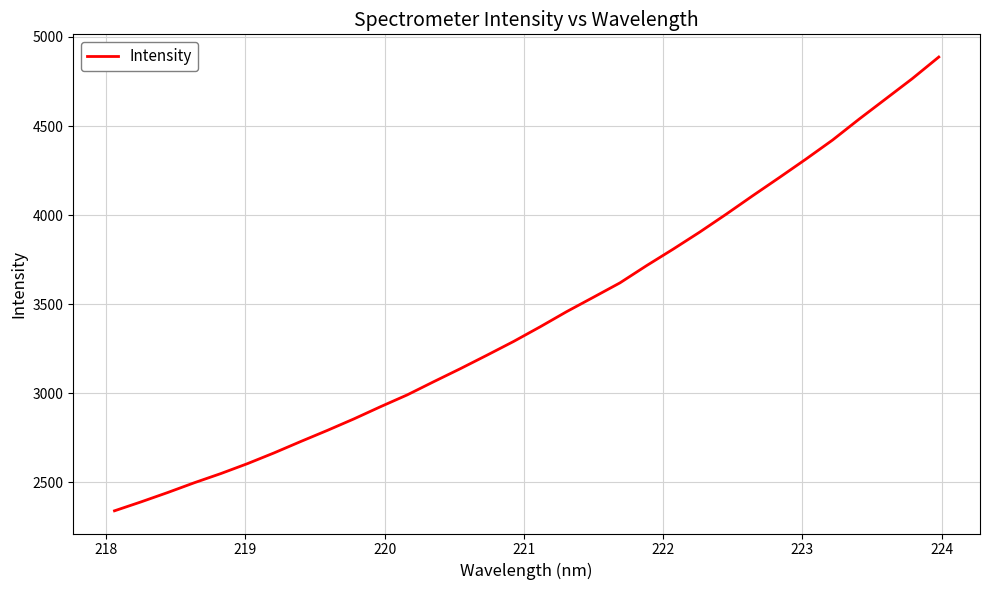

What is the maximum value shown in the chart?

4887.0